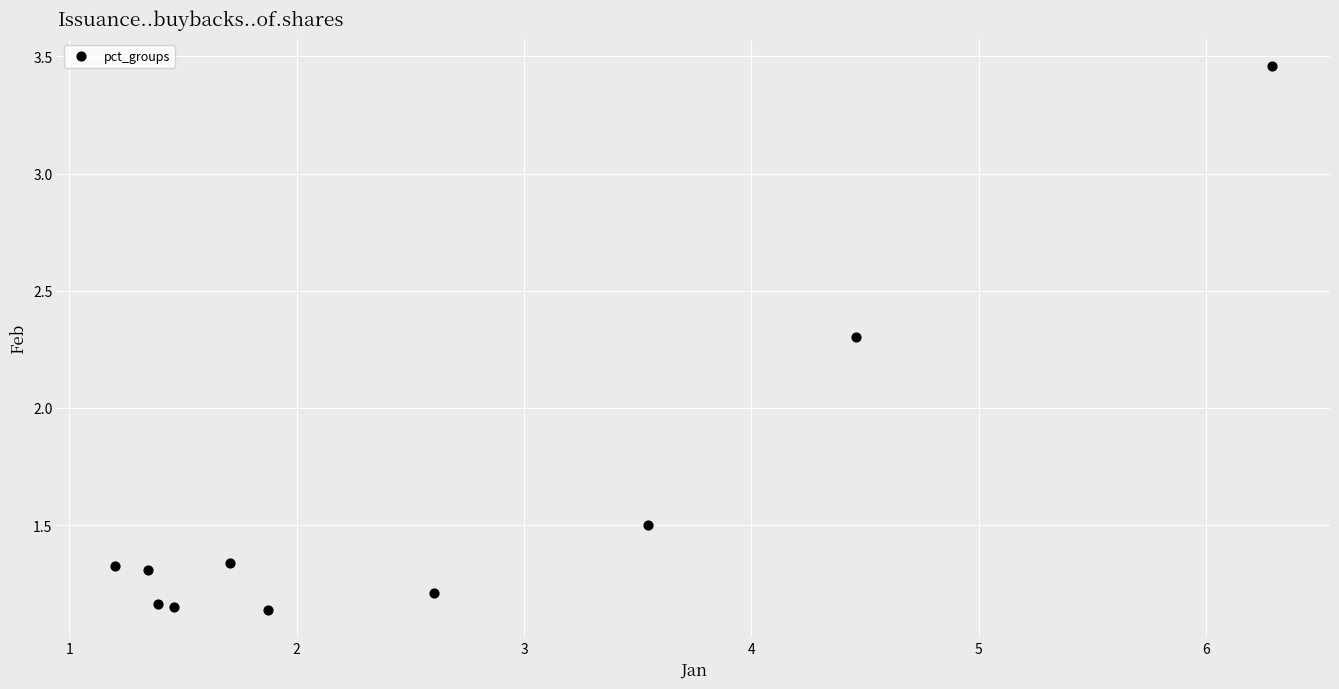

What Y value in the scatter plot is closest to 2?

2.3